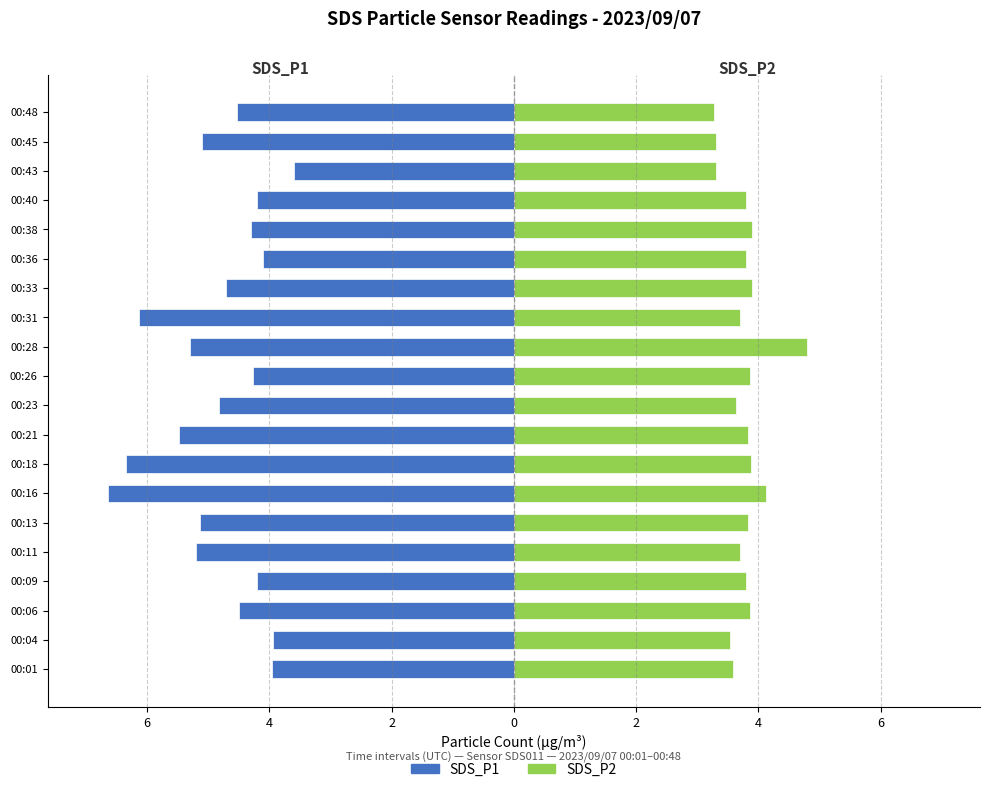

Which series has the widest spread of values?

SDS_P1